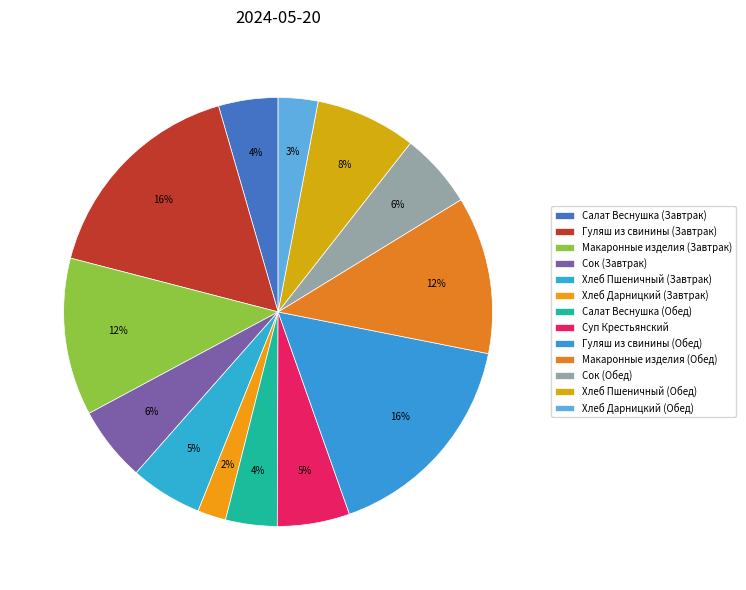

Which has a higher value, Хлеб Дарницкий (Обед) or Макаронные изделия (Обед)?

Макаронные изделия (Обед)